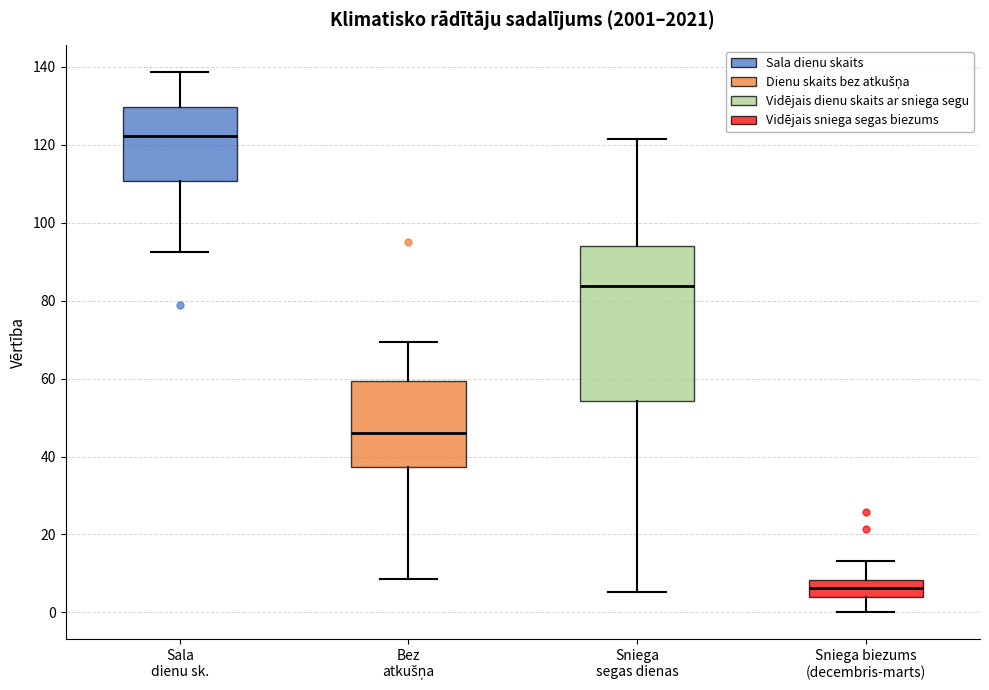

Which box has the lowest median line?

Sniega biezums (decembris-marts)